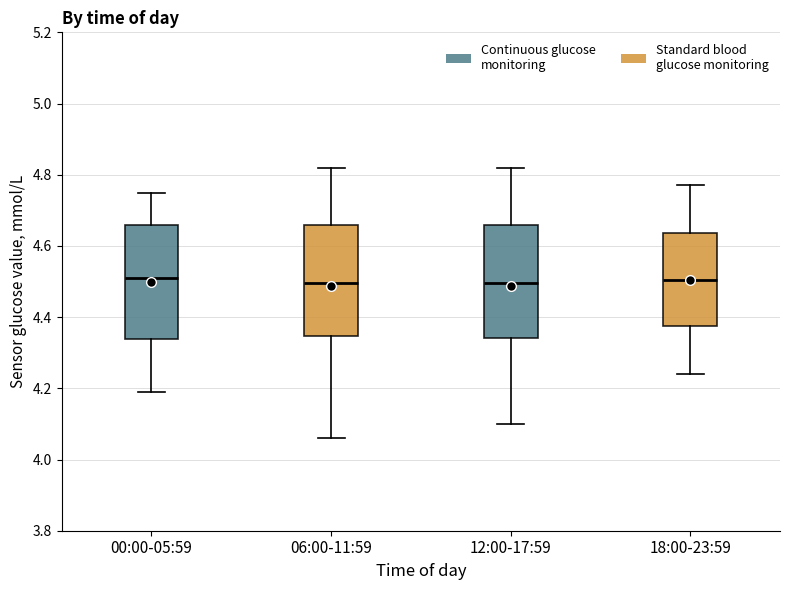

Reading left to right, transcribe this box plot: for each box, give where its median line is, the range the box spans, and where its two whiskers end, as read against the y-axis. The values are not printed on the chart, so give them approximately, as read against the axis.

00:00-05:59: median 4.52, box 4.34 to 4.66, whiskers 4.20 to 4.76
06:00-11:59: median 4.50, box 4.34 to 4.66, whiskers 4.06 to 4.82
12:00-17:59: median 4.50, box 4.34 to 4.66, whiskers 4.10 to 4.82
18:00-23:59: median 4.50, box 4.38 to 4.64, whiskers 4.24 to 4.78